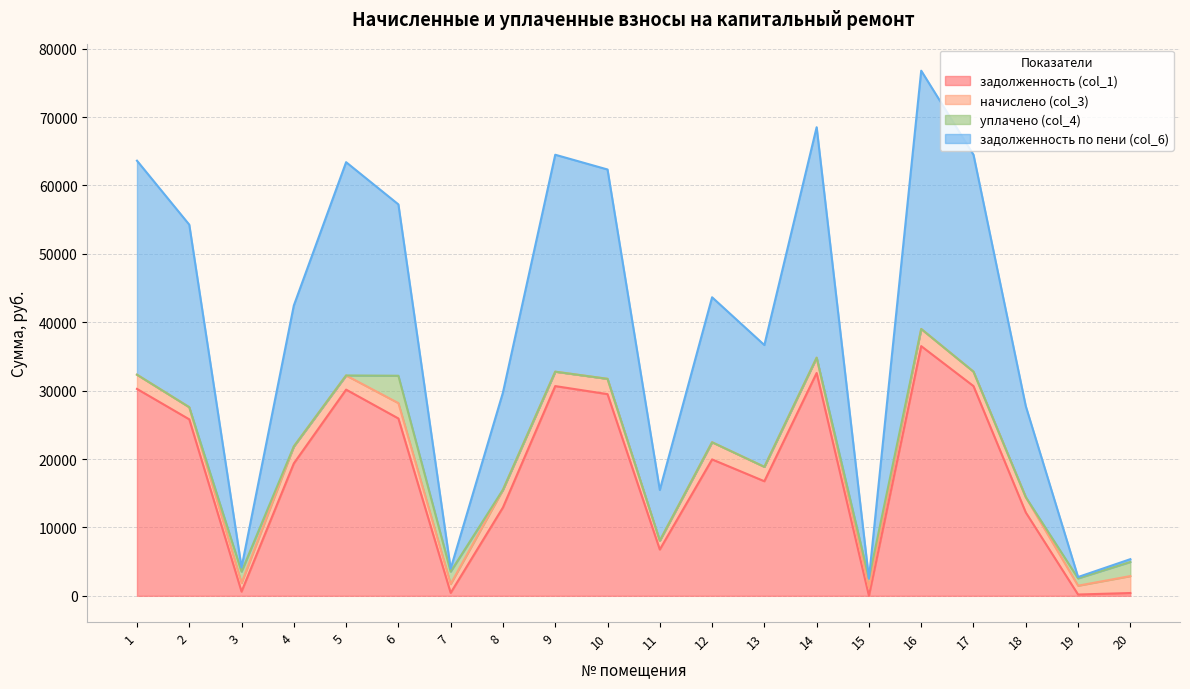

At which category is the sum across all series the highest?

16